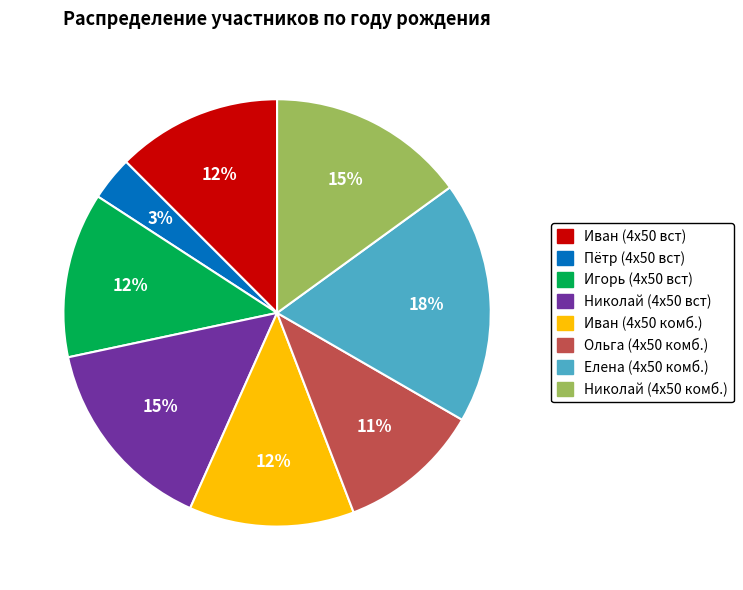

What is the largest slice in the pie chart?

Елена (4х50 комб.)